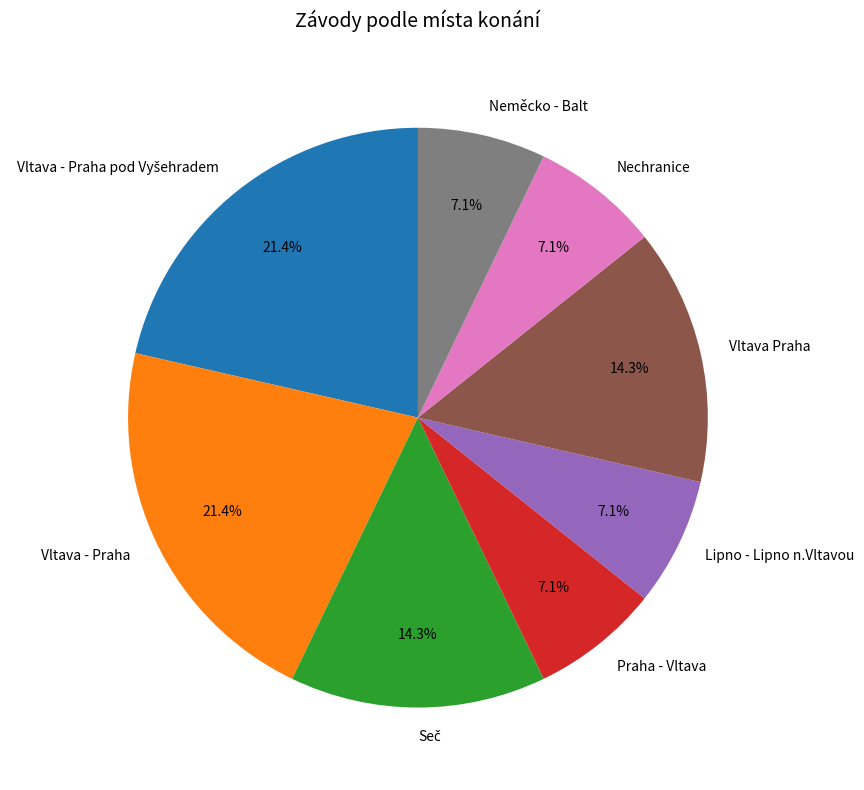

Approximately how many times larger is the value at Lipno - Lipno n.Vltavou compared to Praha - Vltava?

1.0